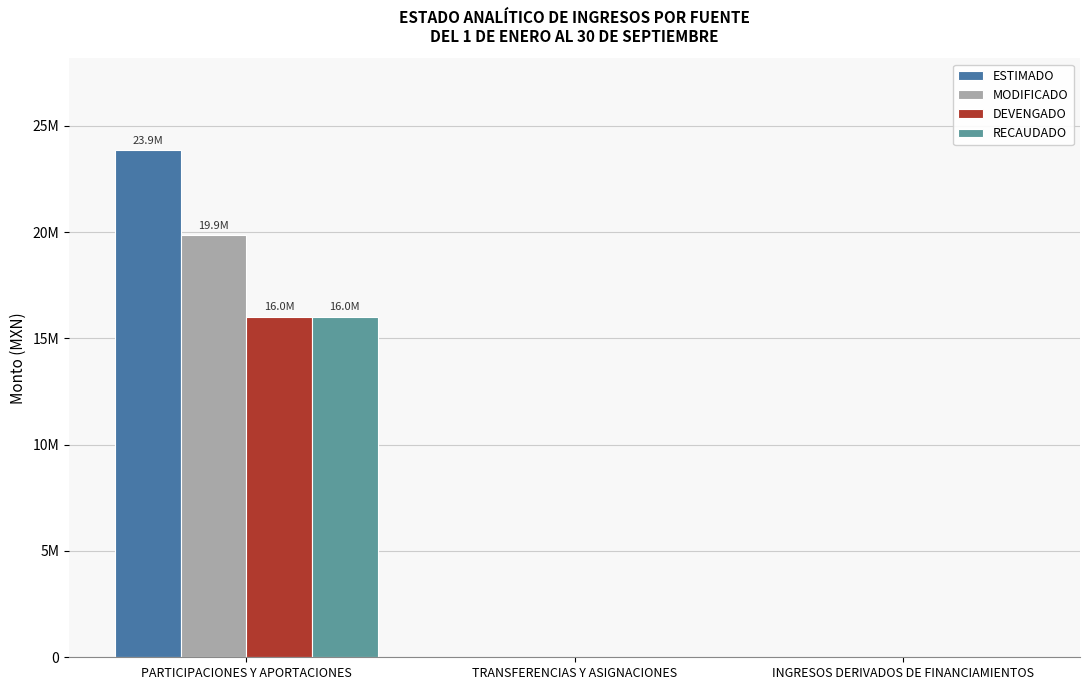

What are all the series names shown in the legend?

ESTIMADO, MODIFICADO, DEVENGADO, RECAUDADO